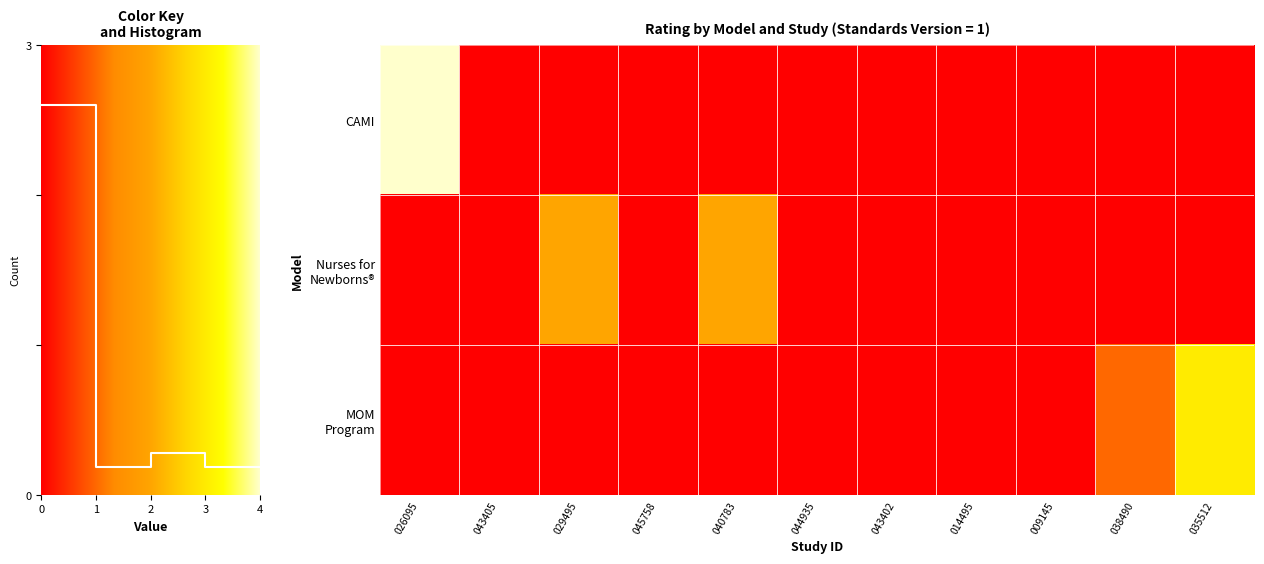

Which series has the largest total across all categories?

CAMI